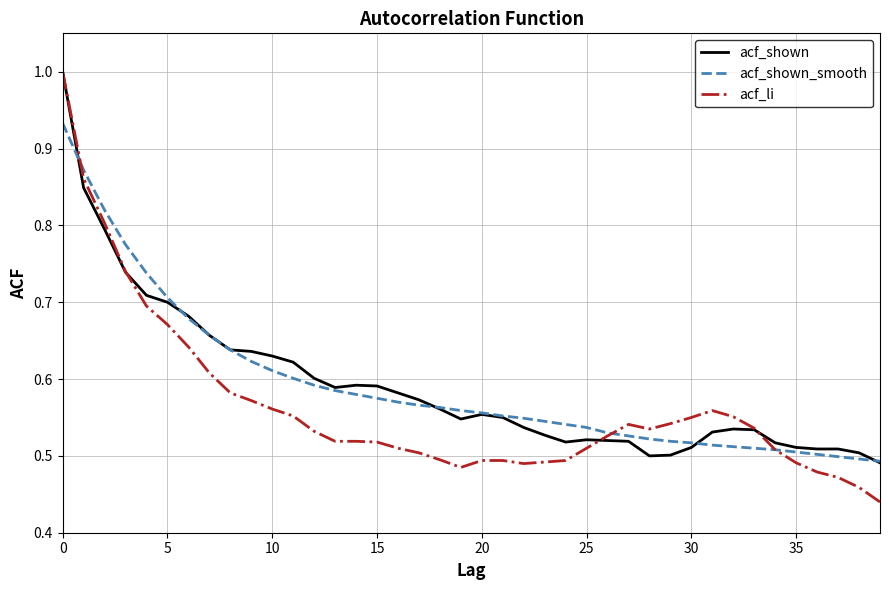

True or false: acf_shown has more than 2 points higher than both neighbors.

True